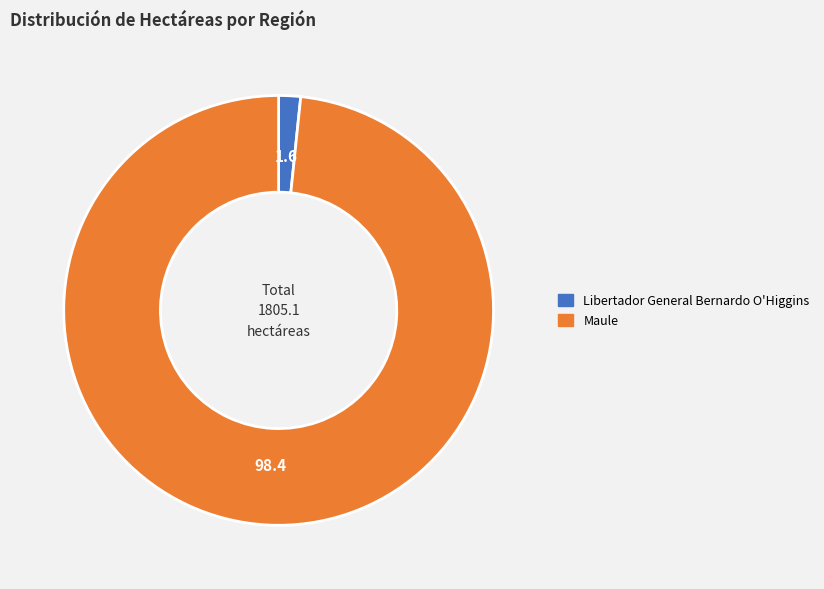

How many slices are in this pie chart?

2